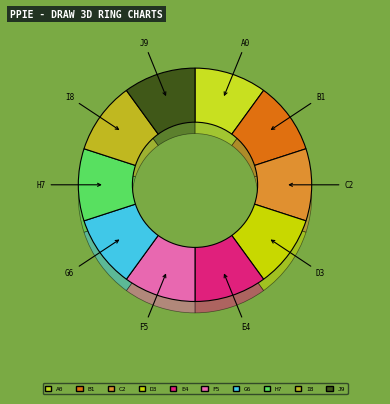

Does -35 account for over 50% of the chart?

No